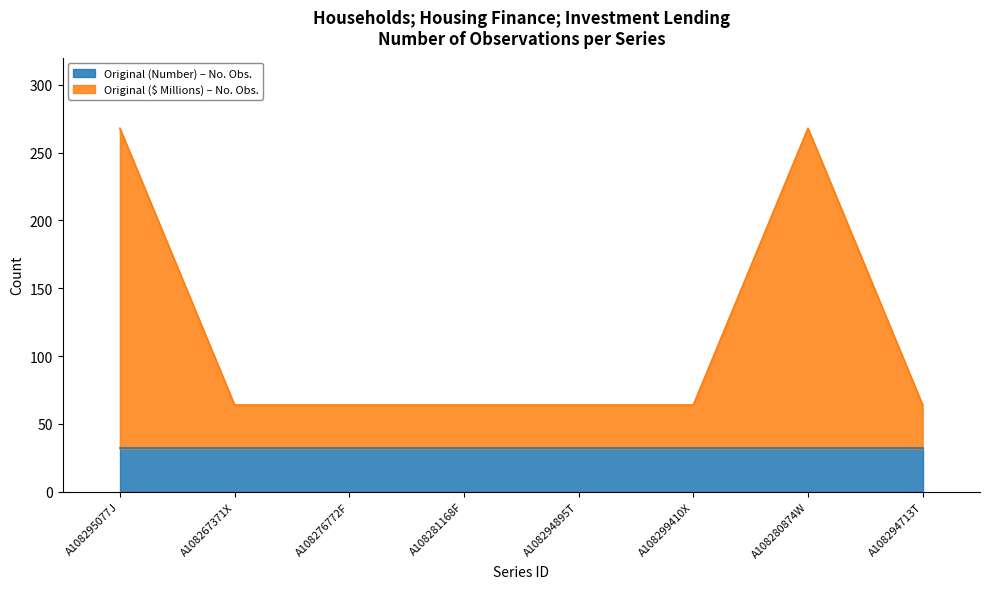

Reading left to right, extract all data points from this chart.

A108295077J=268	A108267371X=64	A108276772F=64	A108281168F=64	A108294895T=64	A108299410X=64	A108280874W=268	A108294713T=64